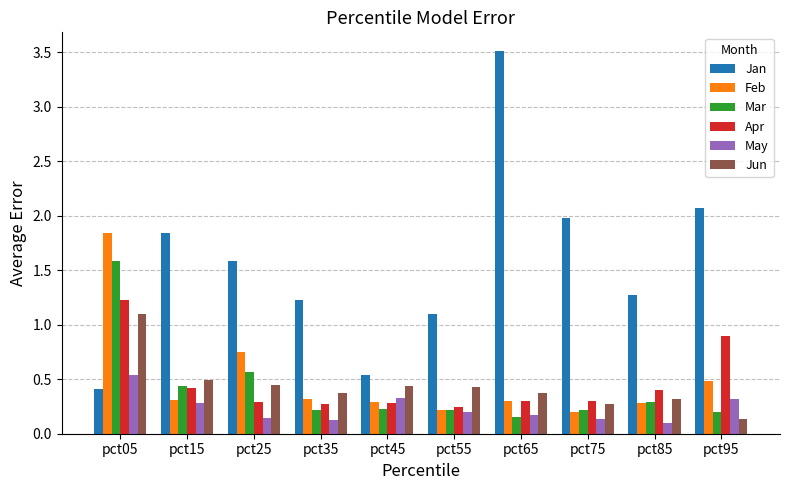

Which category has the highest value across all series?

pct65